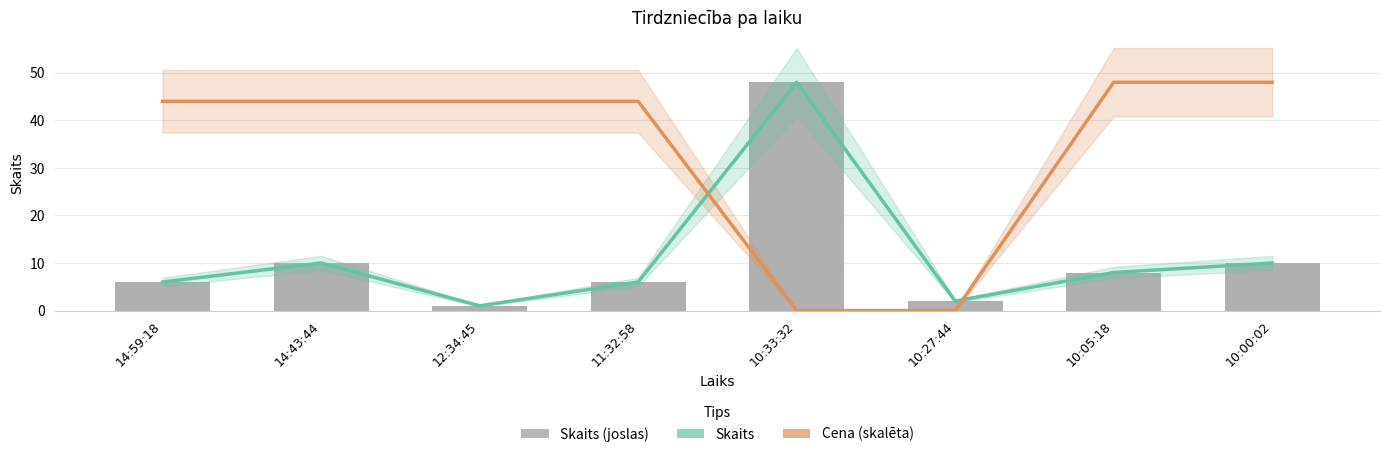

How many data points in Skaits līnija are less than 8?

4